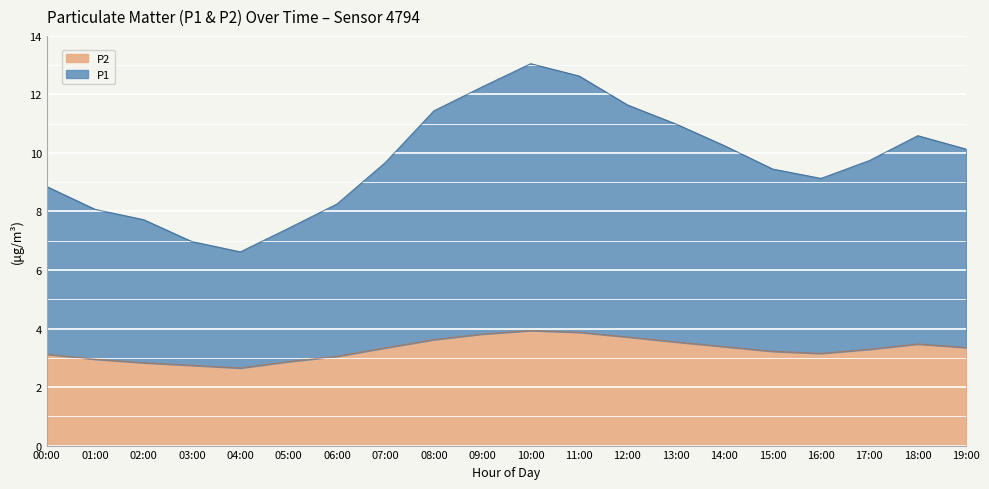

True or false: P1 has more than 2 interior local peaks.

False